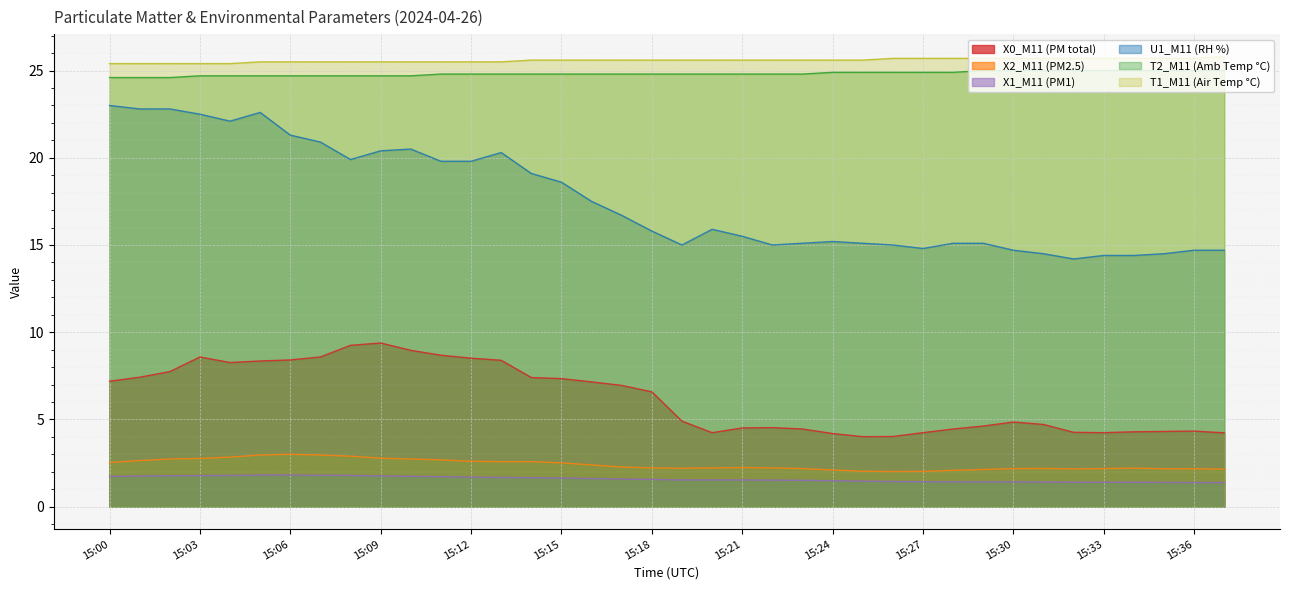

What is the difference between the maximum and second lowest values in the T2_M11 (Amb Temp °C) series?

0.4